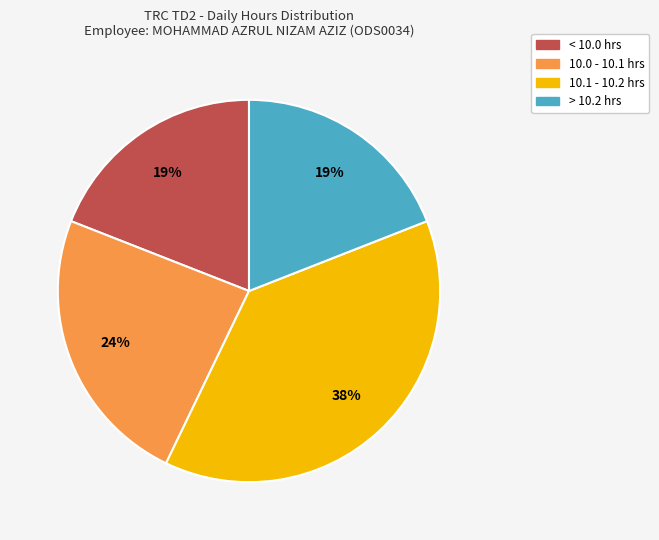

To the nearest percent, what is the average slice percentage?

25%